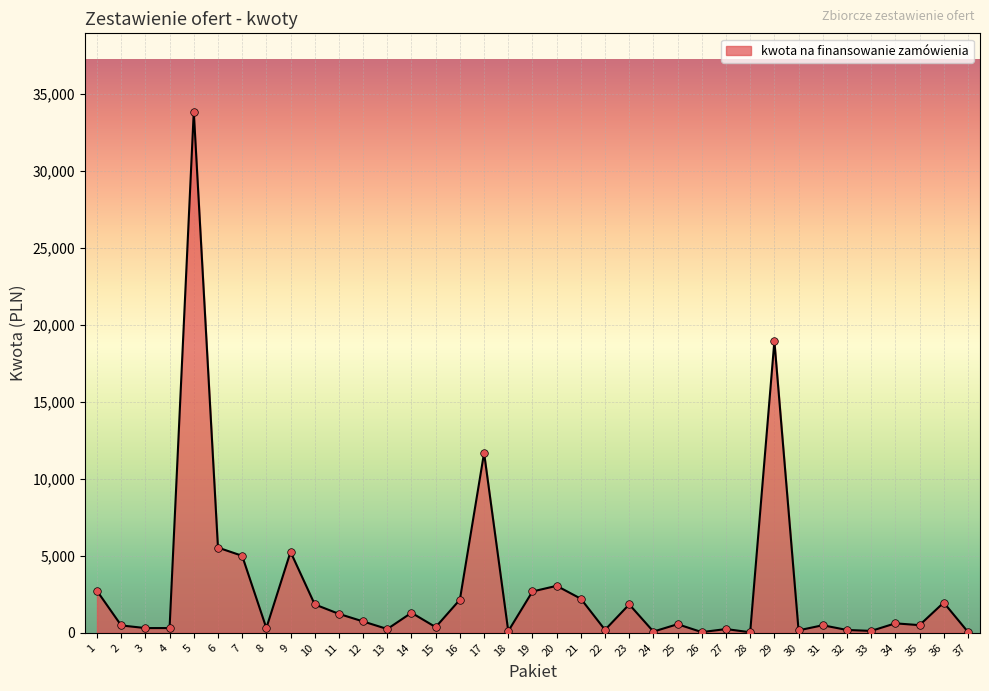

What is the change in value from 10 to 11?

-615.0